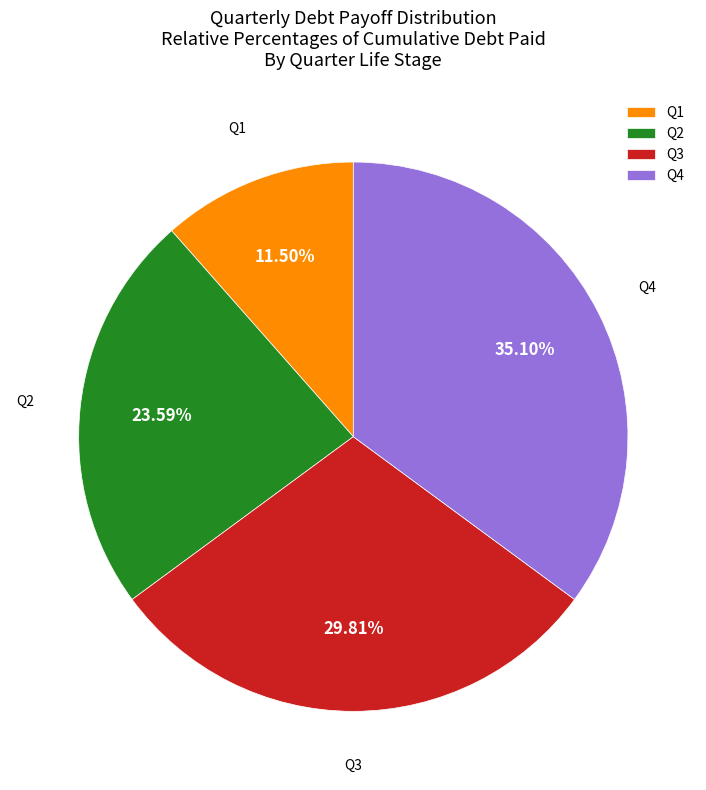

Count the number of slices in the pie.

4